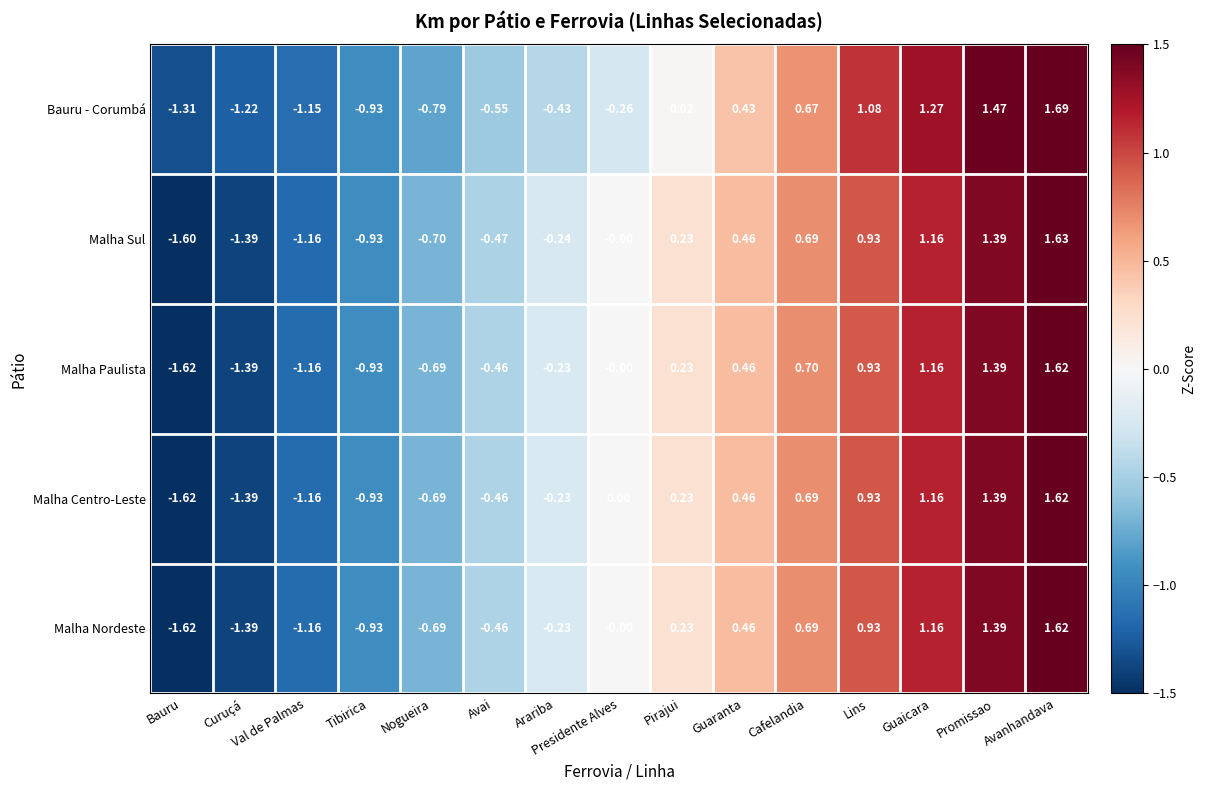

How many data points does each series have?

15